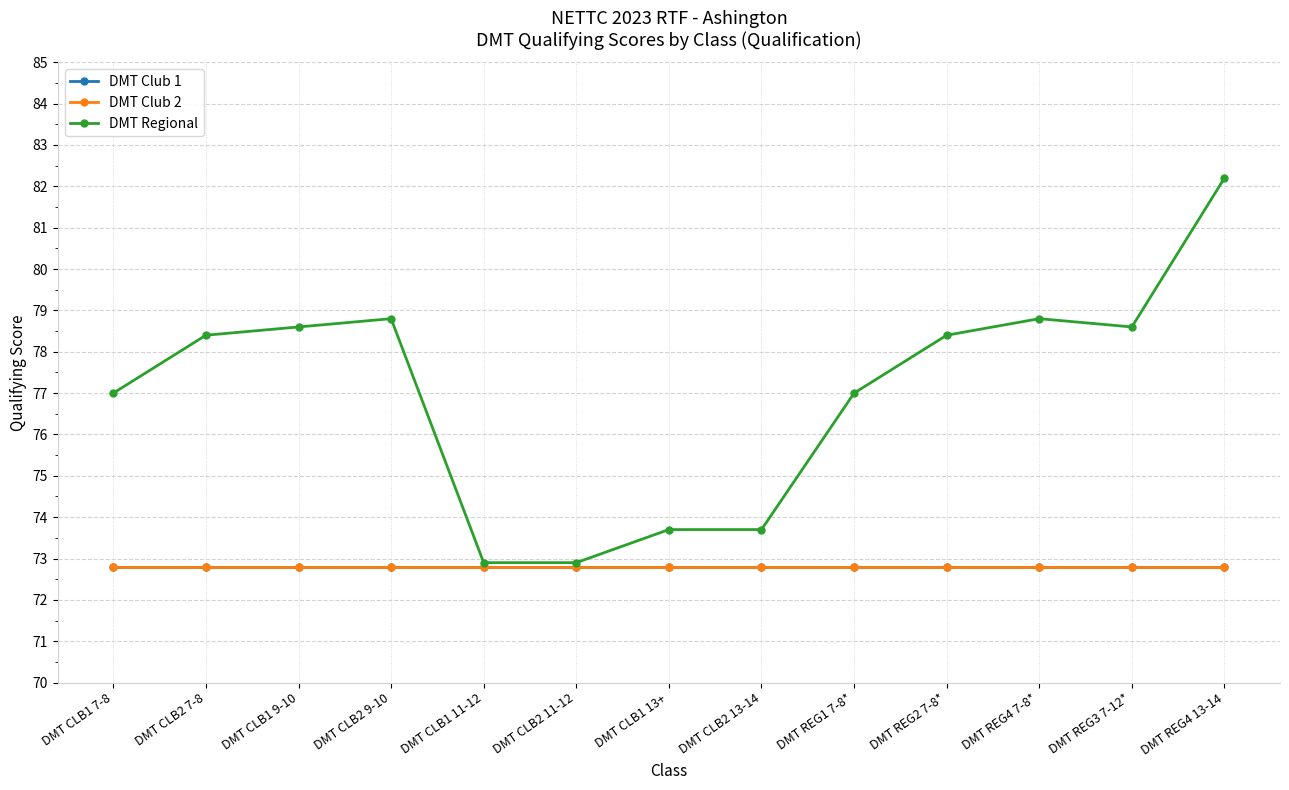

What is the value of the DMT Regional point at the 11th from the left?

78.8